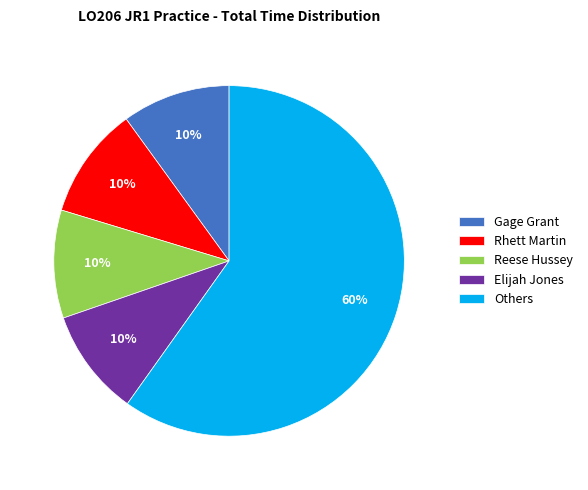

To the nearest percent, what is the combined percentage of Elijah Jones and Others?

70%